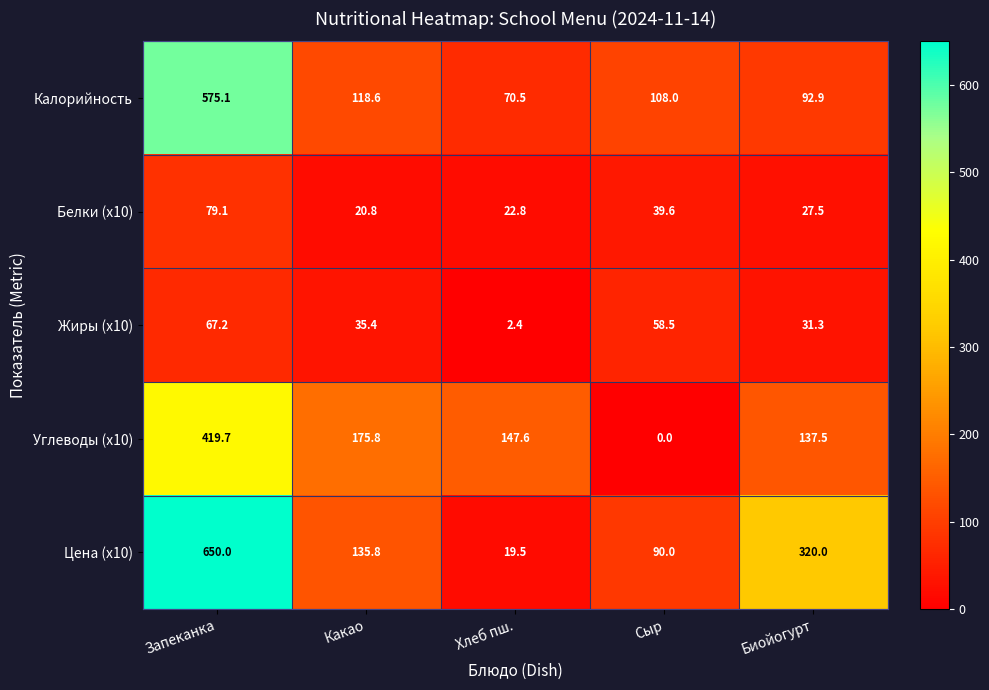

Reading left to right, extract all data points from this chart.

Калорийность: 575.1	118.6	70.5	108.0	92.9
Белки (x10): 79.1	20.8	22.8	39.6	27.5
Жиры (x10): 67.2	35.4	2.4	58.5	31.3
Углеводы (x10): 419.7	175.8	147.6	0.0	137.5
Цена (x10): 650.0	135.8	19.5	90.0	320.0